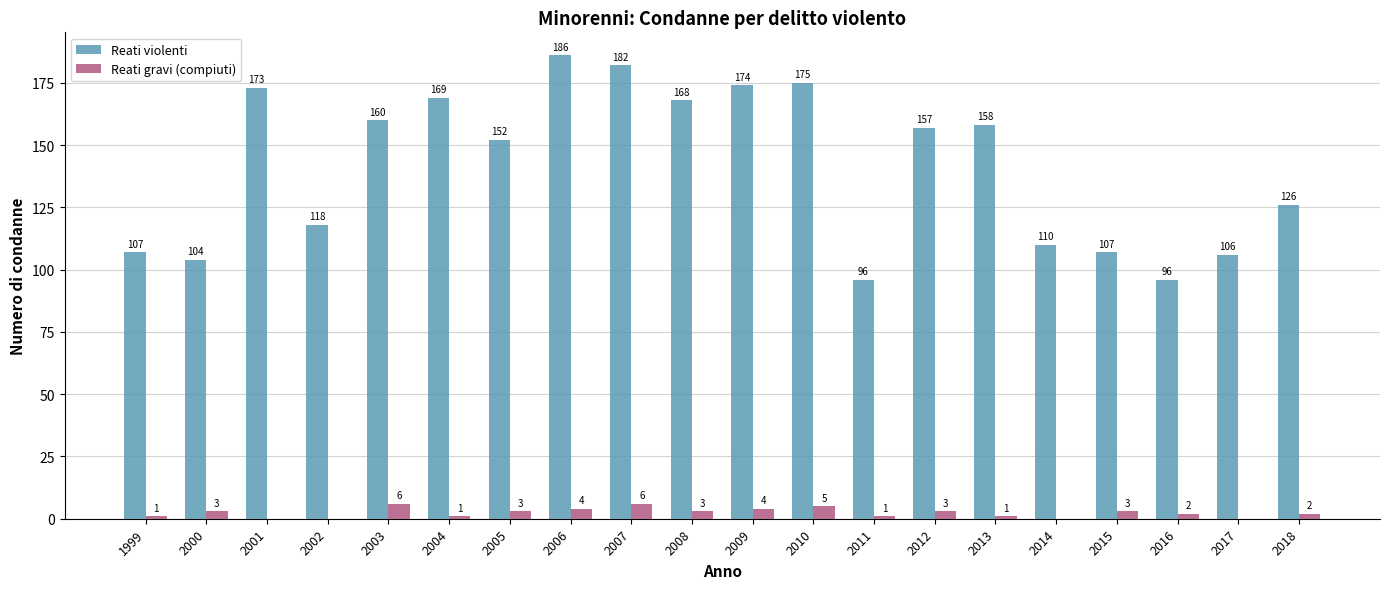

True or false: Reati violenti has a value of 175 at 2010.

True